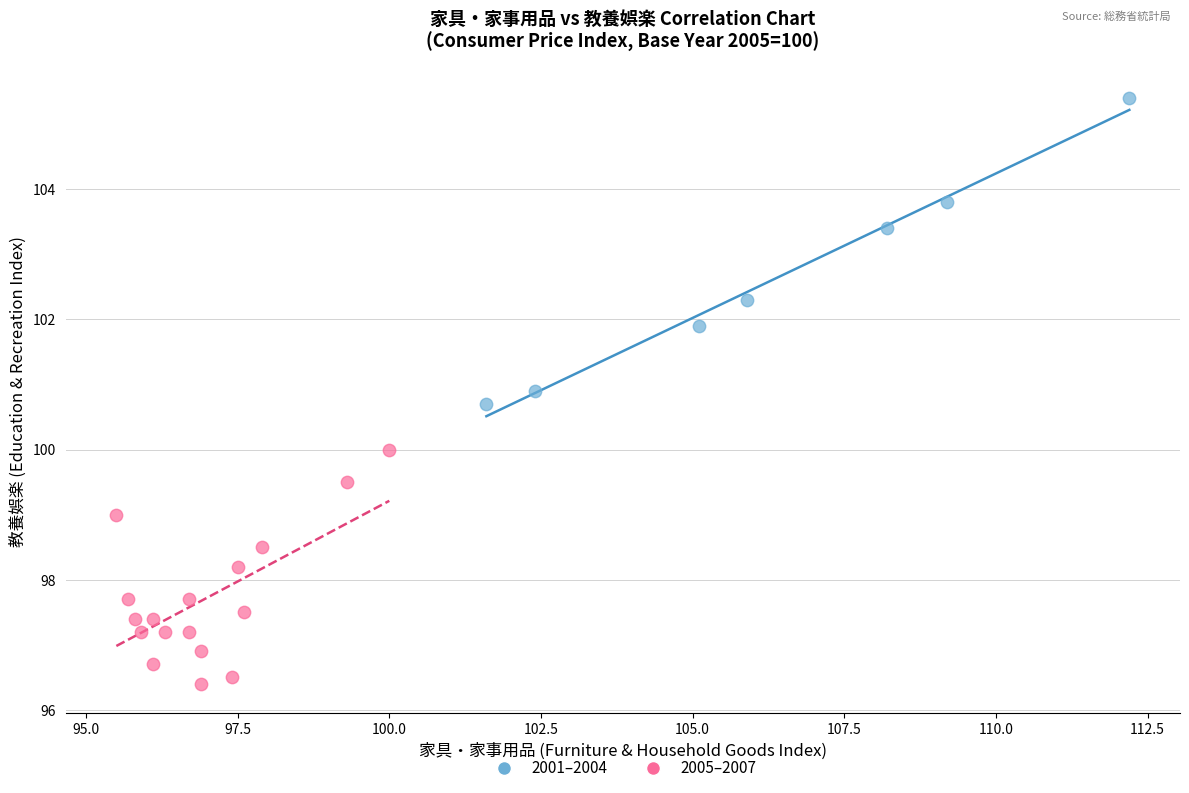

Which series contains the highest Y value?

2001–2004